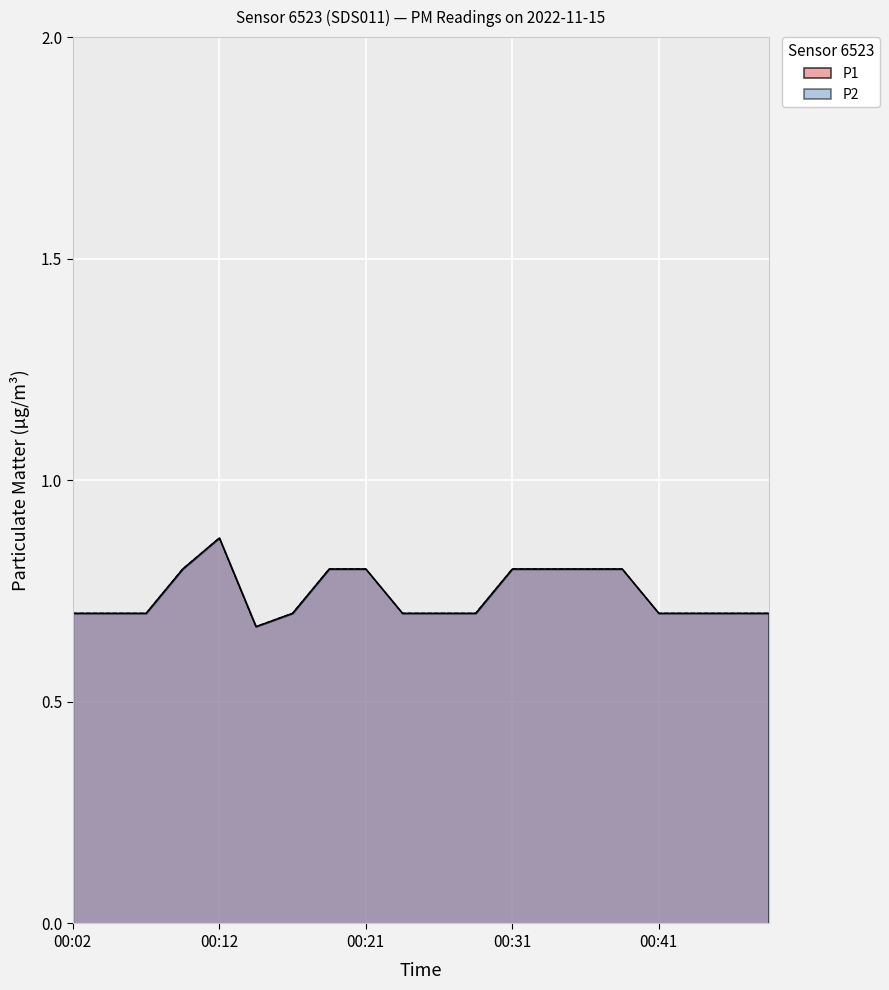

Rank the series at 00:29 from highest to lowest value.

P1, P2